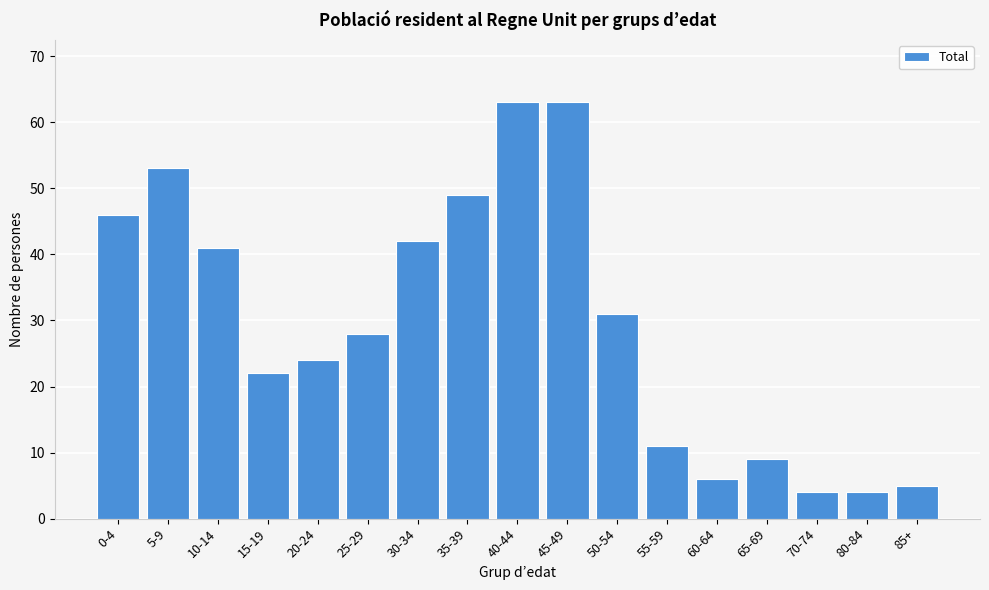

Reading right to left, list all the values displayed in this chart.

5	4	4	9	6	11	31	63	63	49	42	28	24	22	41	53	46